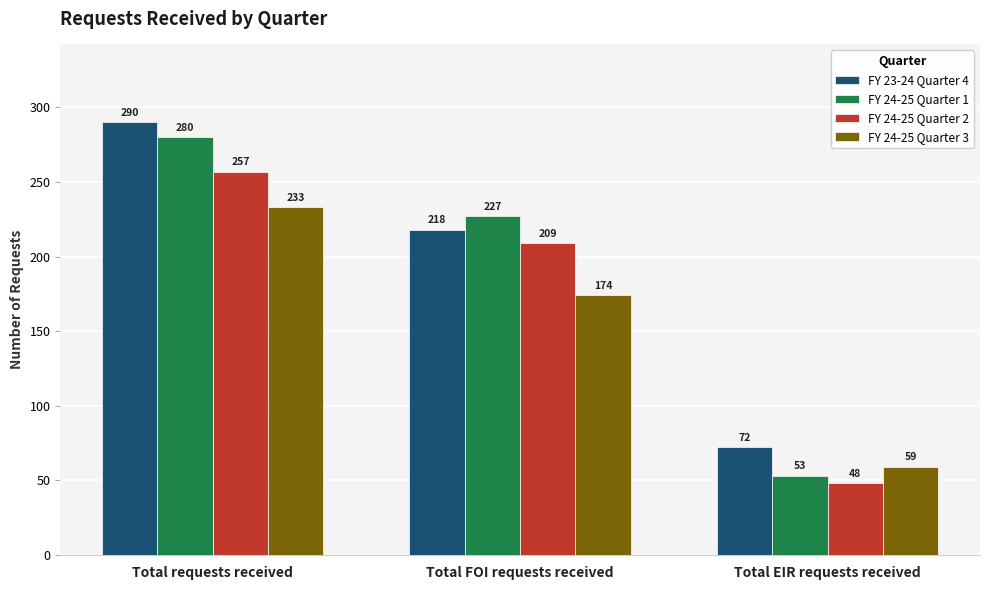

What is the total value across all series at Total FOI requests received?

828